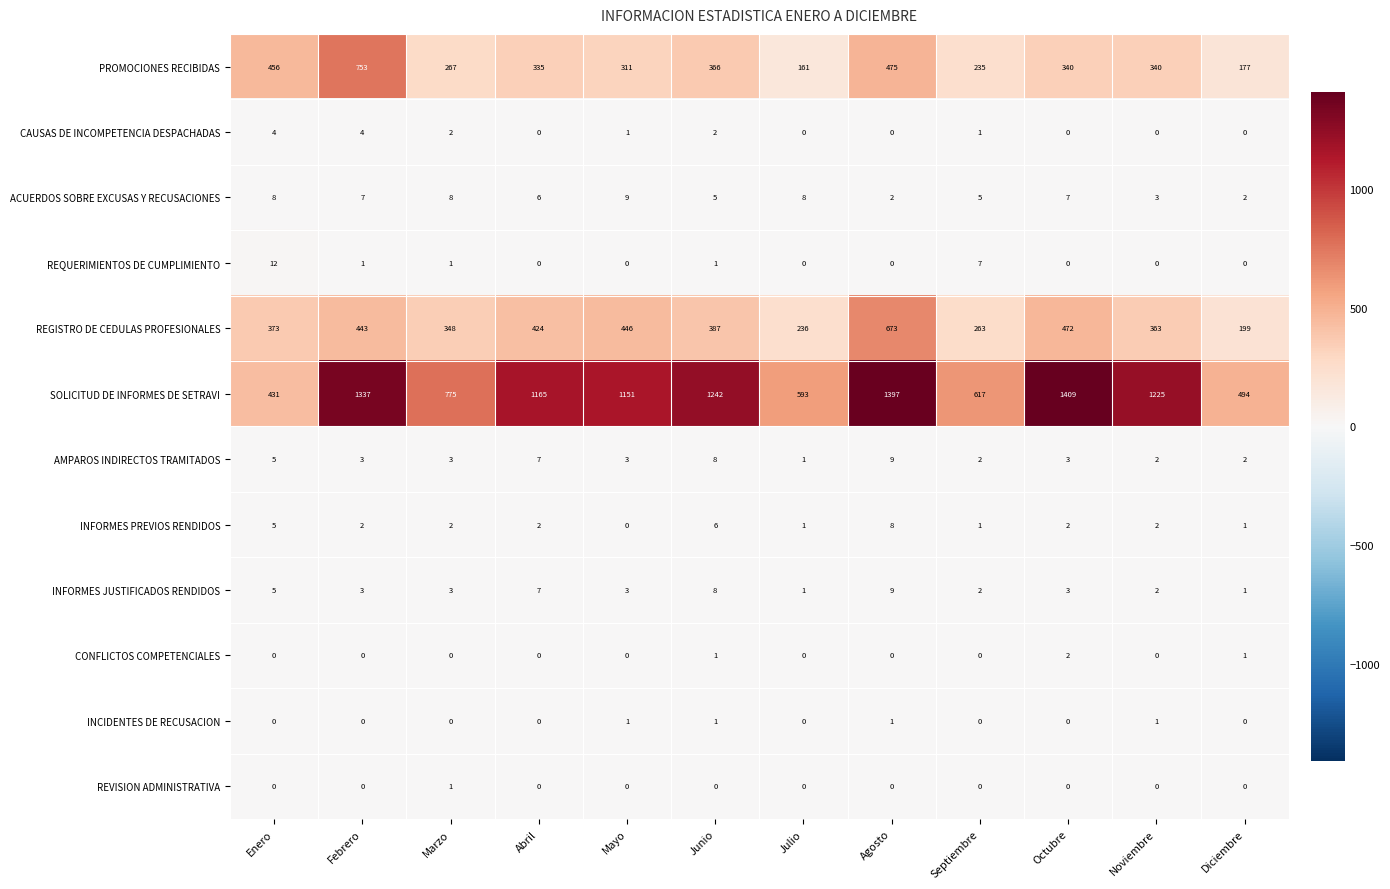

What is the difference between the highest and lowest values at Junio?

1242